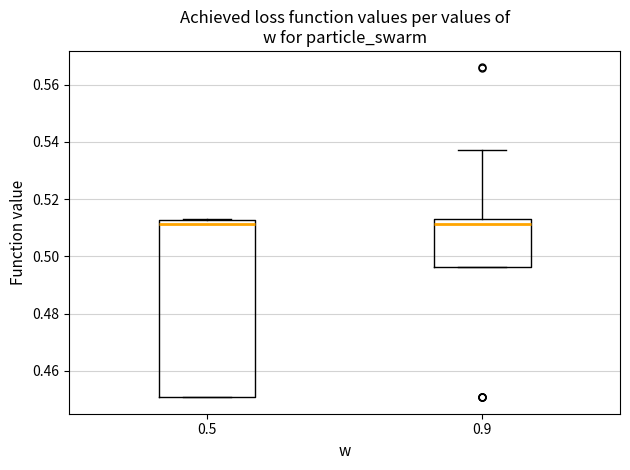

Reading left to right, transcribe this box plot: for each box, give where its median line is, the range the box spans, and where its two whiskers end, as read against the y-axis. The values are not printed on the chart, so give them approximately, as read against the axis.

0.5: median 0.512 (just below the box's upper edge), box 0.450 to 0.512, whiskers 0.450 to 0.512
0.9: median 0.512, box 0.496 to 0.514, whiskers 0.496 to 0.538